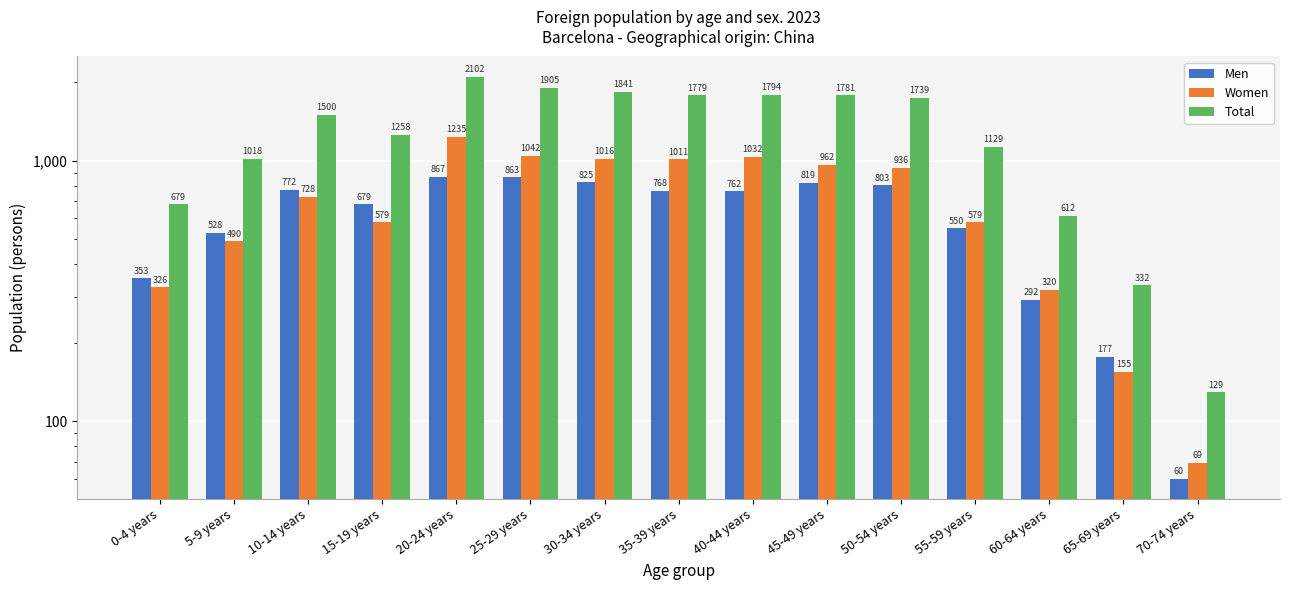

What is the sum of all Total values?

19598